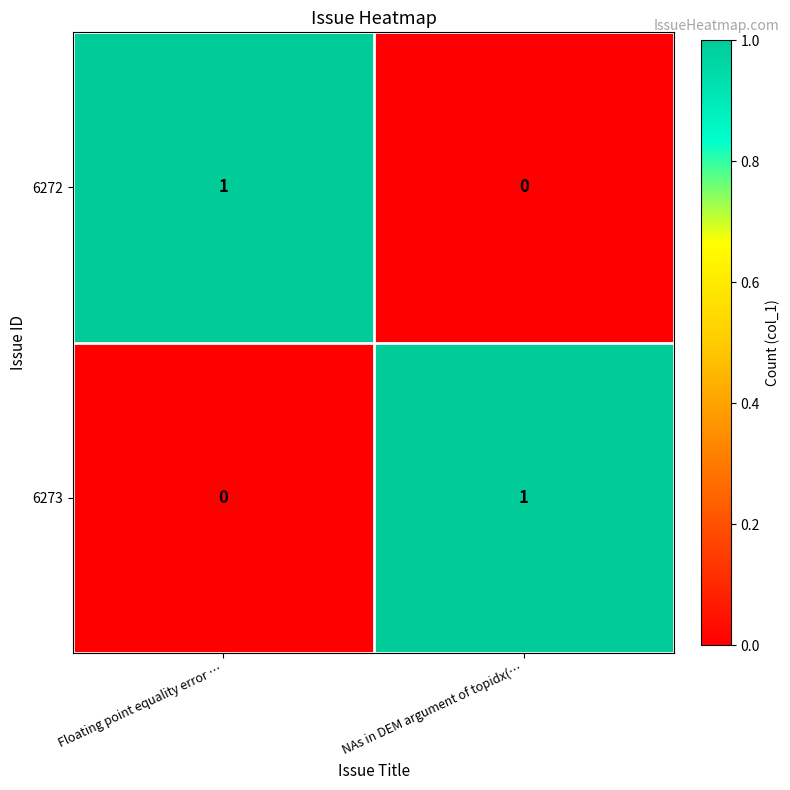

What is the total value across all series at NAs in DEM argument of topidx(…?

1